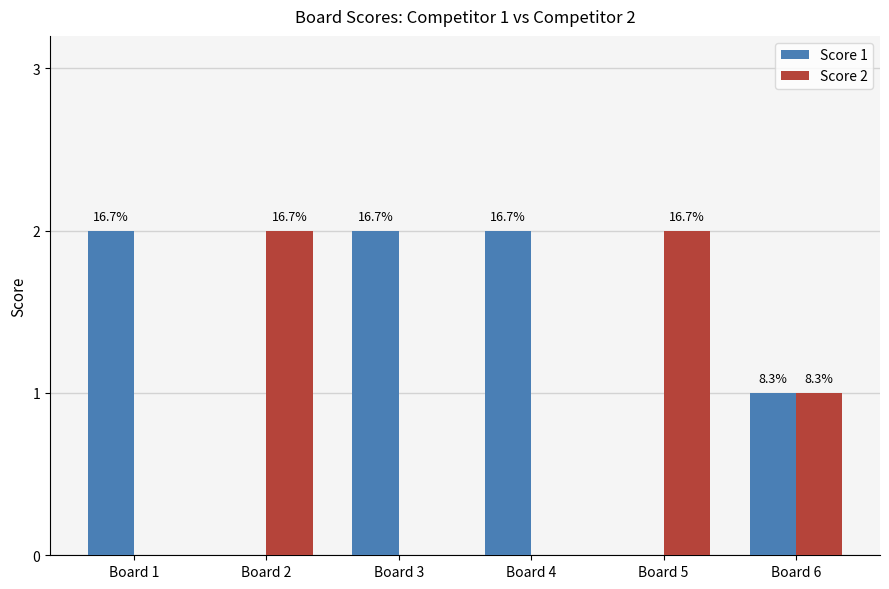

What are all the series names shown in the legend?

Score 1, Score 2